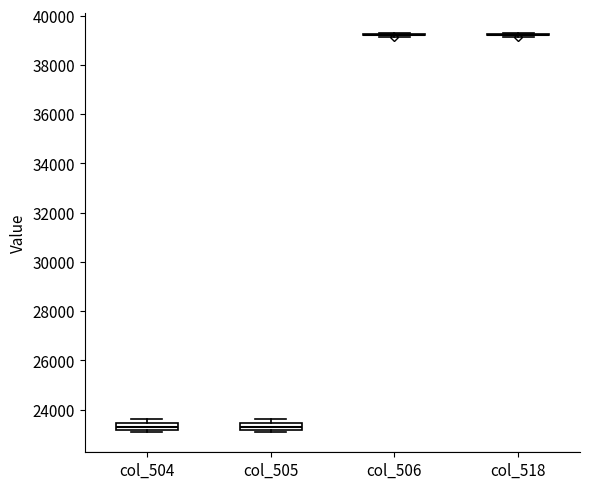

Where is the upper edge of the box for col_505 on the y-axis? The values are not printed on the chart, so give them approximately, as read against the axis.

23400